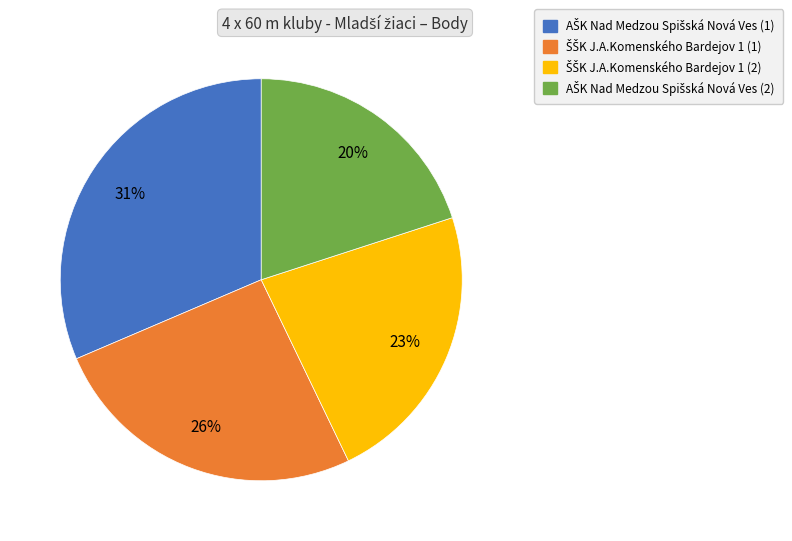

To the nearest percent, what is the average slice percentage?

25%